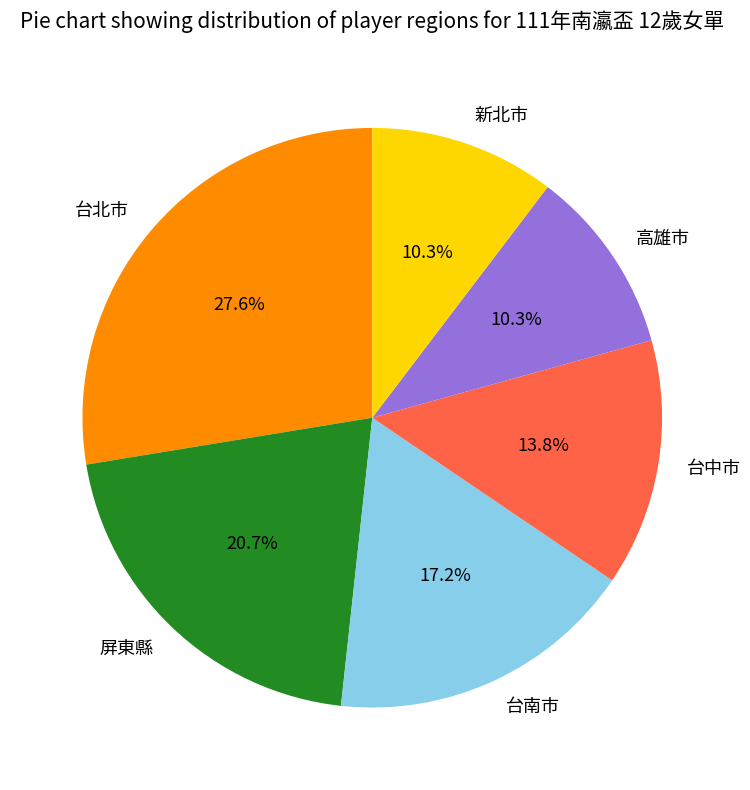

Which category has the biggest portion of the pie?

台北市